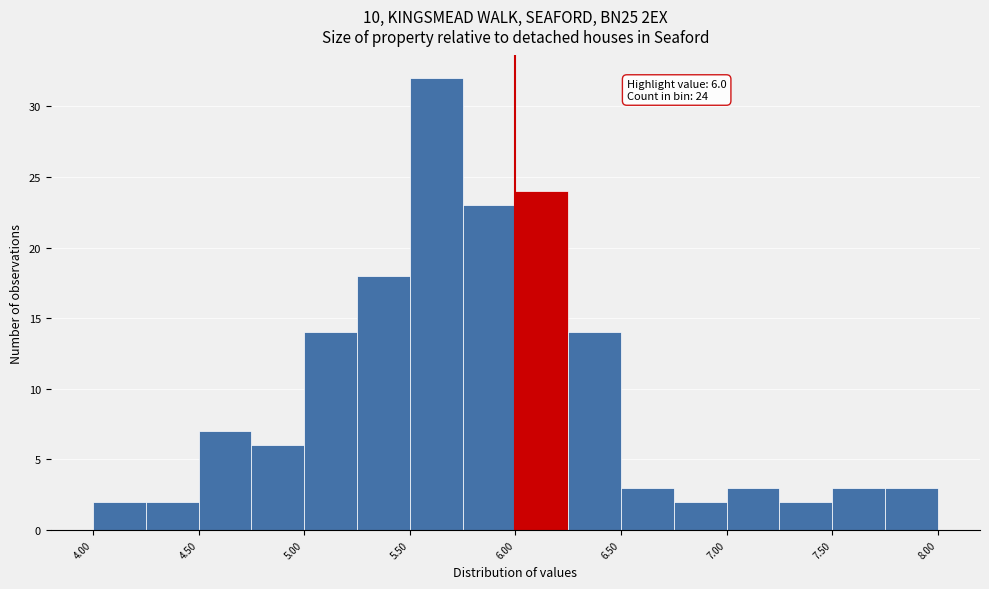

Which range on the x-axis has the tallest bar?

5.50 to 5.75